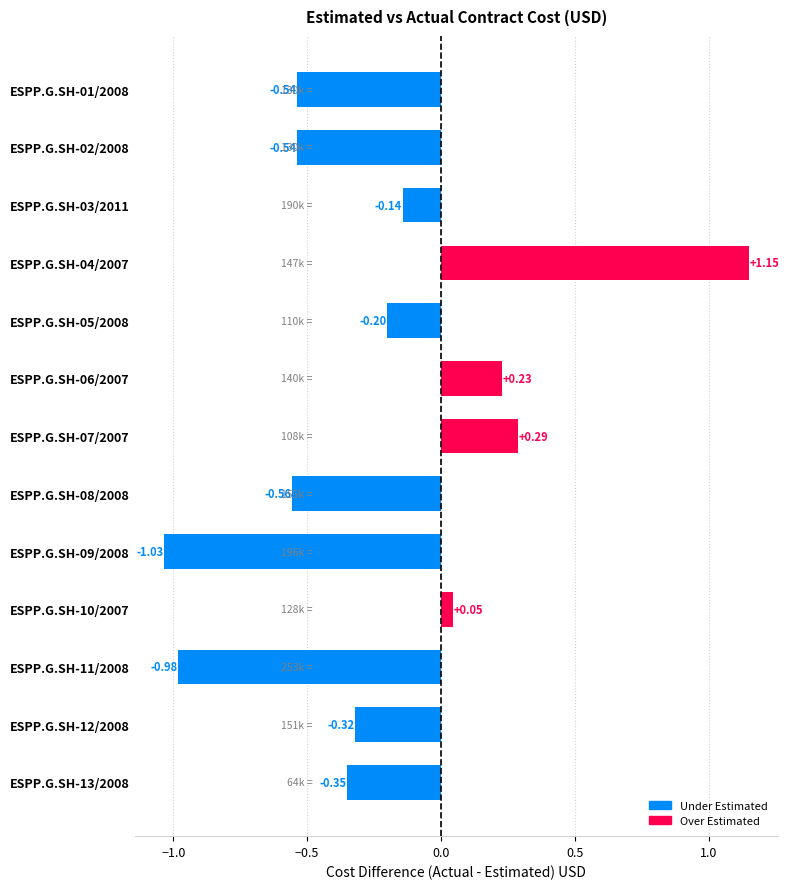

What is the difference between the second highest and second lowest values?

1.3